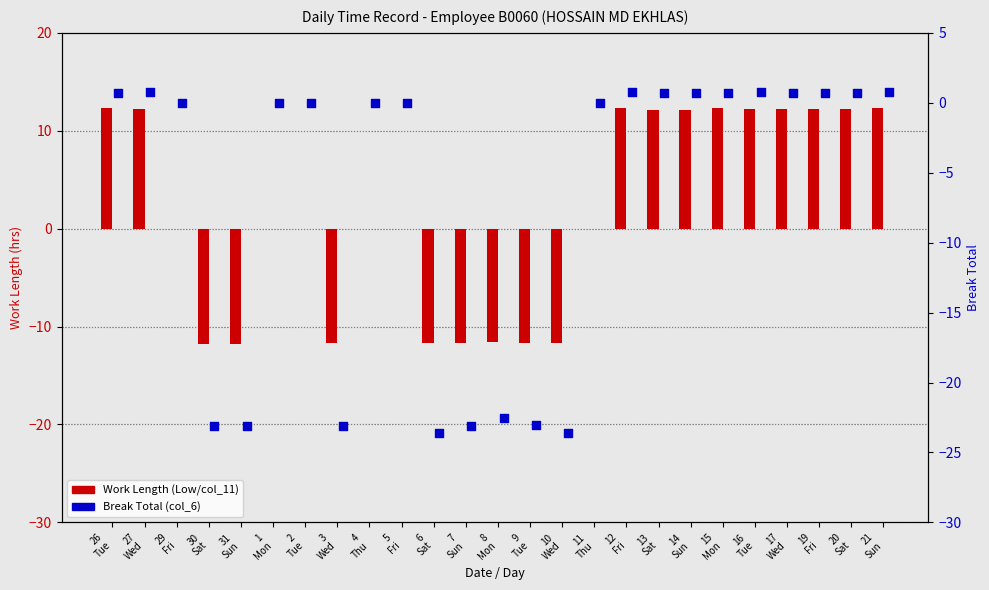

Which series has the largest total across all categories?

Work Length (Low/col_11)